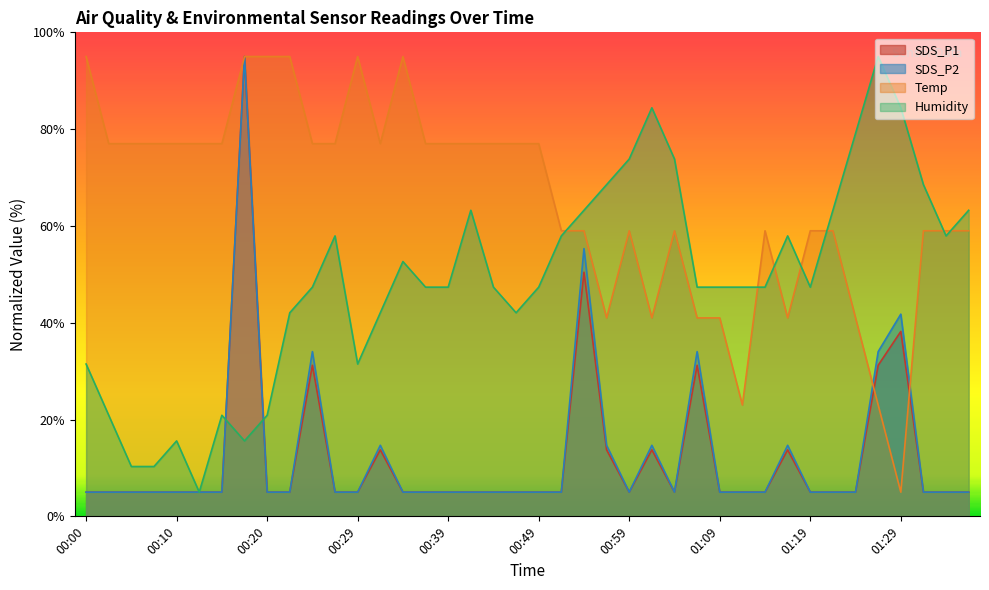

At which category does Humidity reach its first local peak?

00:10